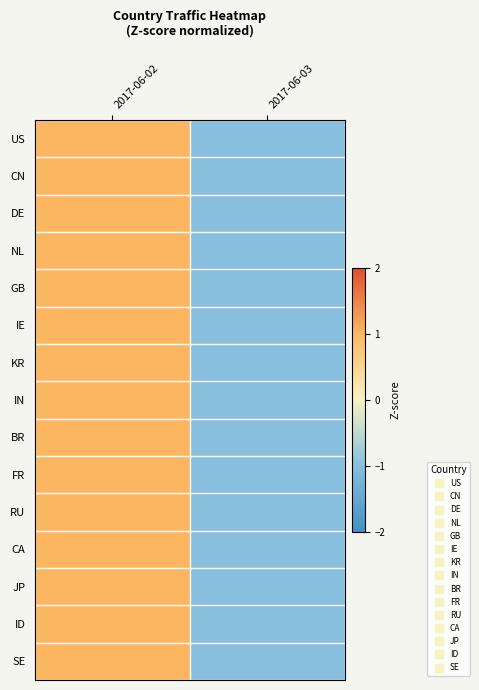

Reading left to right, list all the values displayed in this chart.

US: 2017-06-02=1	2017-06-03=-1
CN: 2017-06-02=1	2017-06-03=-1
DE: 2017-06-02=1	2017-06-03=-1
NL: 2017-06-02=1	2017-06-03=-1
GB: 2017-06-02=1	2017-06-03=-1
IE: 2017-06-02=1	2017-06-03=-1
KR: 2017-06-02=1	2017-06-03=-1
IN: 2017-06-02=1	2017-06-03=-1
BR: 2017-06-02=1	2017-06-03=-1
FR: 2017-06-02=1	2017-06-03=-1
RU: 2017-06-02=1	2017-06-03=-1
CA: 2017-06-02=1	2017-06-03=-1
JP: 2017-06-02=1	2017-06-03=-1
ID: 2017-06-02=1	2017-06-03=-1
SE: 2017-06-02=1	2017-06-03=-1